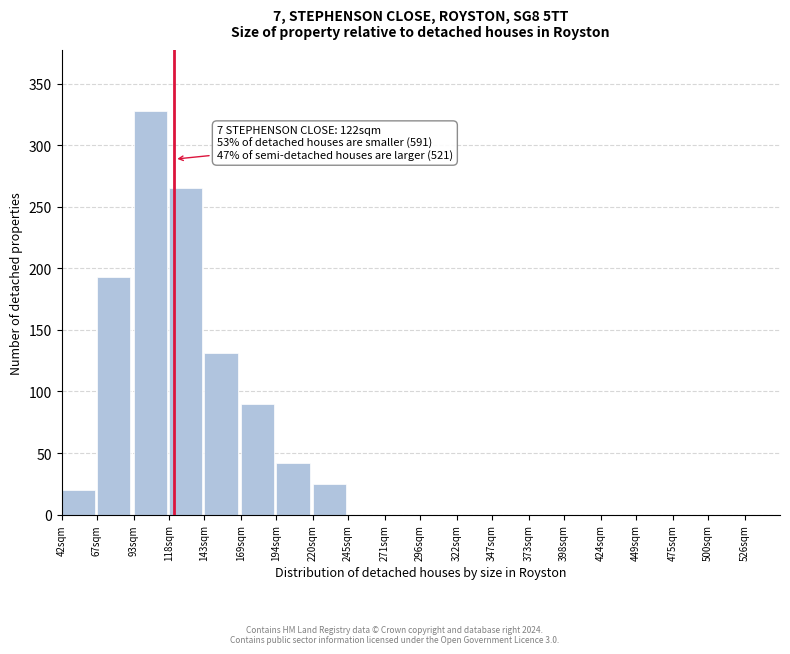

Reading right to left, transcribe all the data shown in this chart.

526sqm=0	500sqm=0	475sqm=0	449sqm=0	424sqm=0	398sqm=0	373sqm=0	347sqm=0	322sqm=0	296sqm=0	271sqm=0	245sqm=0	220sqm=25	194sqm=42	169sqm=90	143sqm=131	118sqm=265	93sqm=328	67sqm=193	42sqm=20